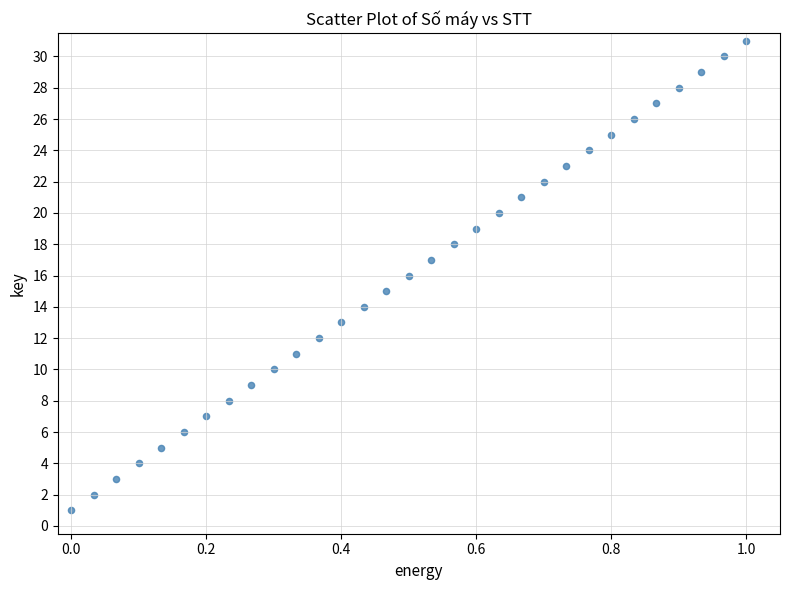

What is the range of Y values (max minus min)?

30